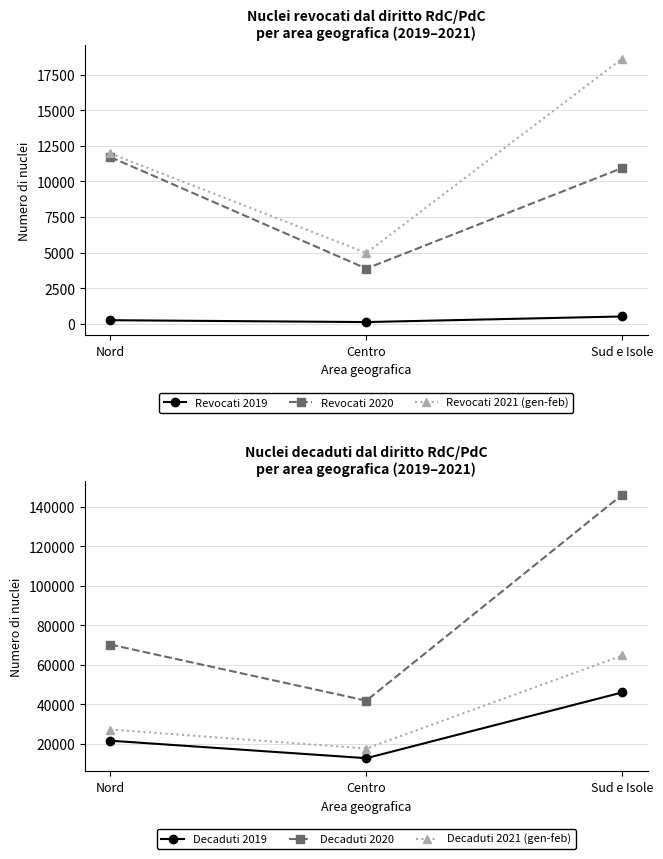

List the series in order of their peak value, lowest first.

Revocati 2019, Revocati 2020, Revocati 2021 (gen-feb), Decaduti 2019, Decaduti 2021 (gen-feb), Decaduti 2020